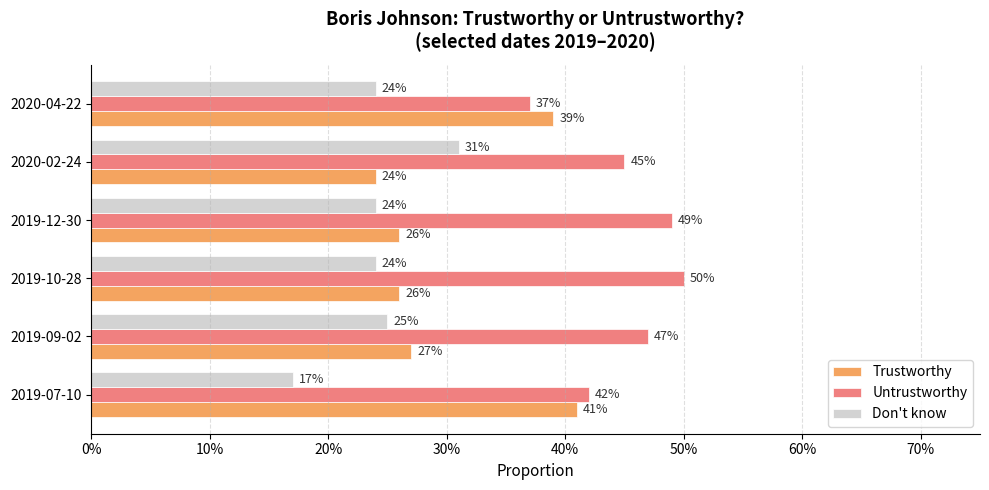

Reading right to left, list all the values displayed in this chart.

Trustworthy: 0.4	0.2	0.3	0.3	0.3	0.4
Untrustworthy: 0.4	0.5	0.5	0.5	0.5	0.4
Don't know: 0.2	0.3	0.2	0.2	0.2	0.2